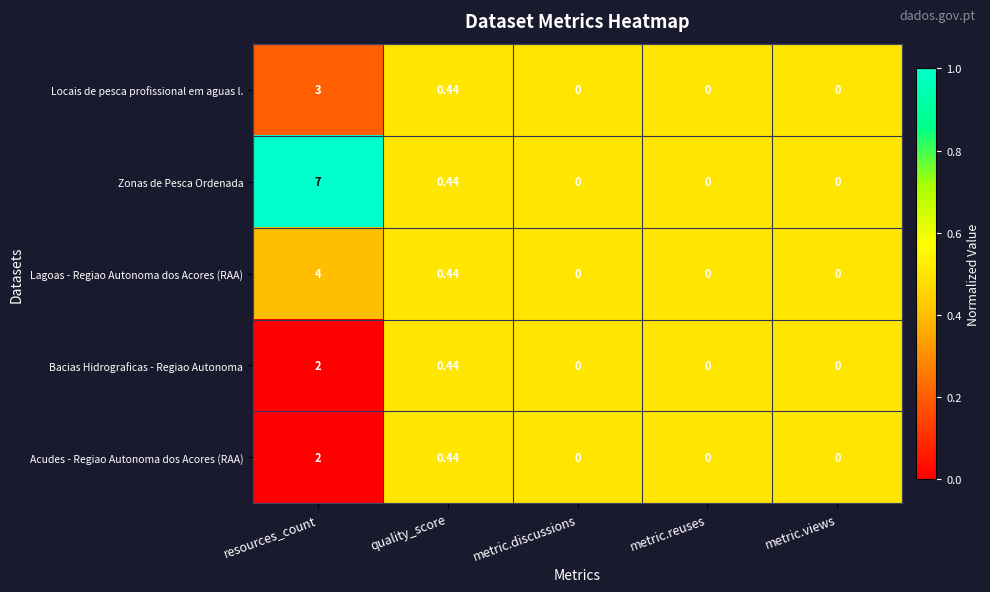

Which series has the widest spread of values?

Zonas de Pesca Ordenada